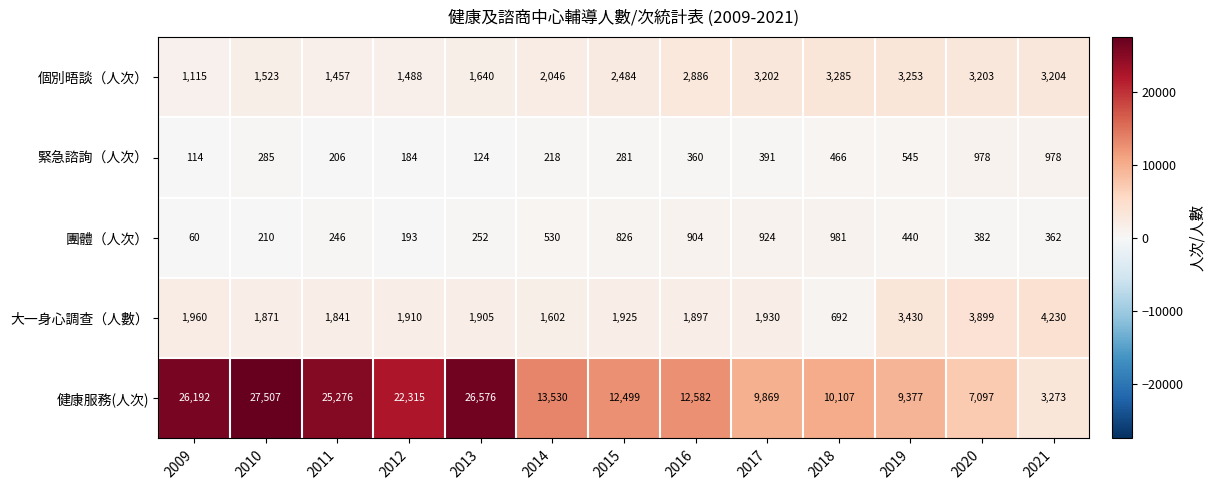

What is the greatest value displayed?

27507